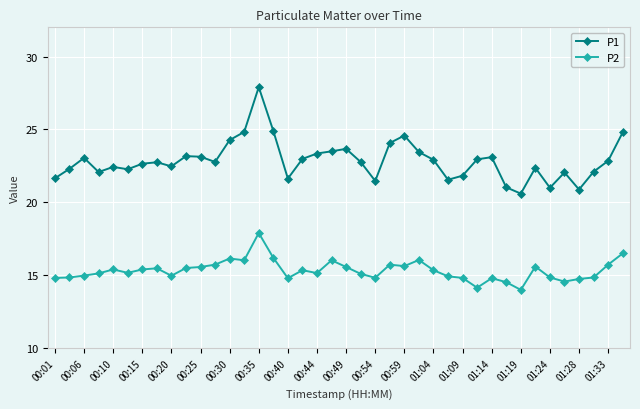

True or false: P2 and P1 cross at least once.

False